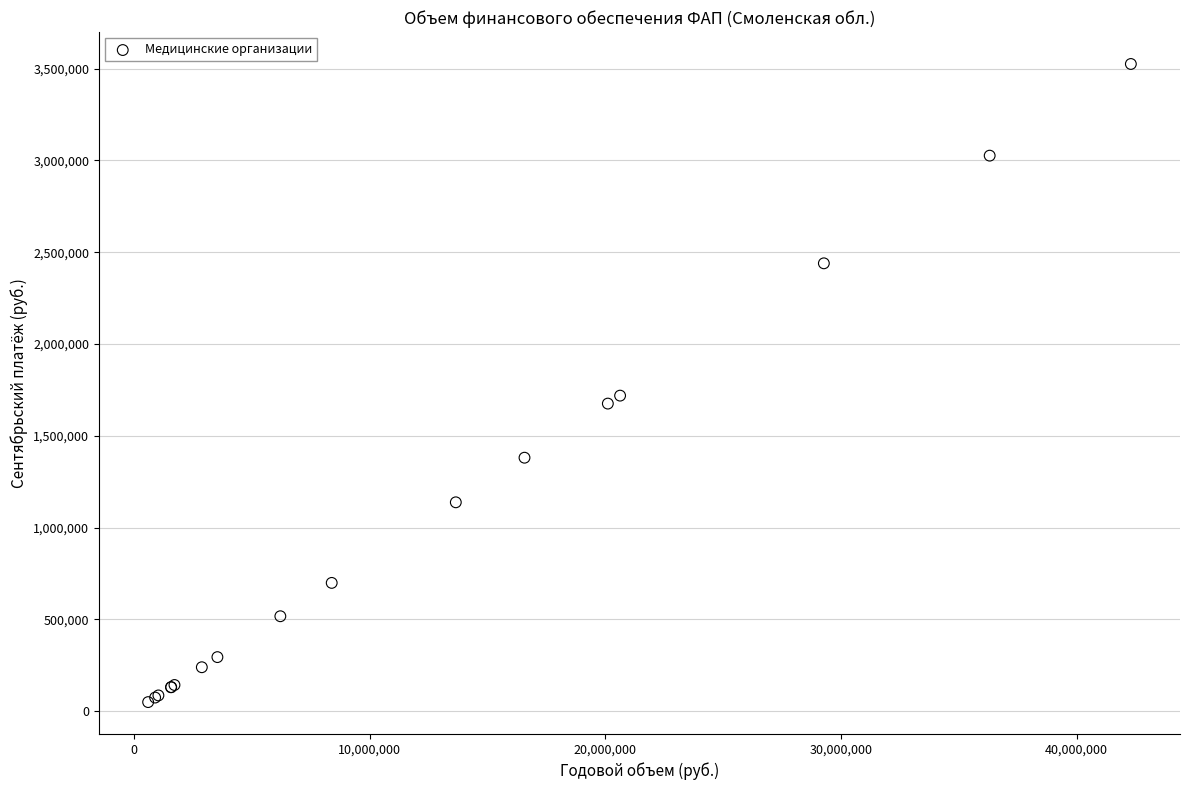

What Y value in the scatter plot is closest to 1787720?

1719106.7